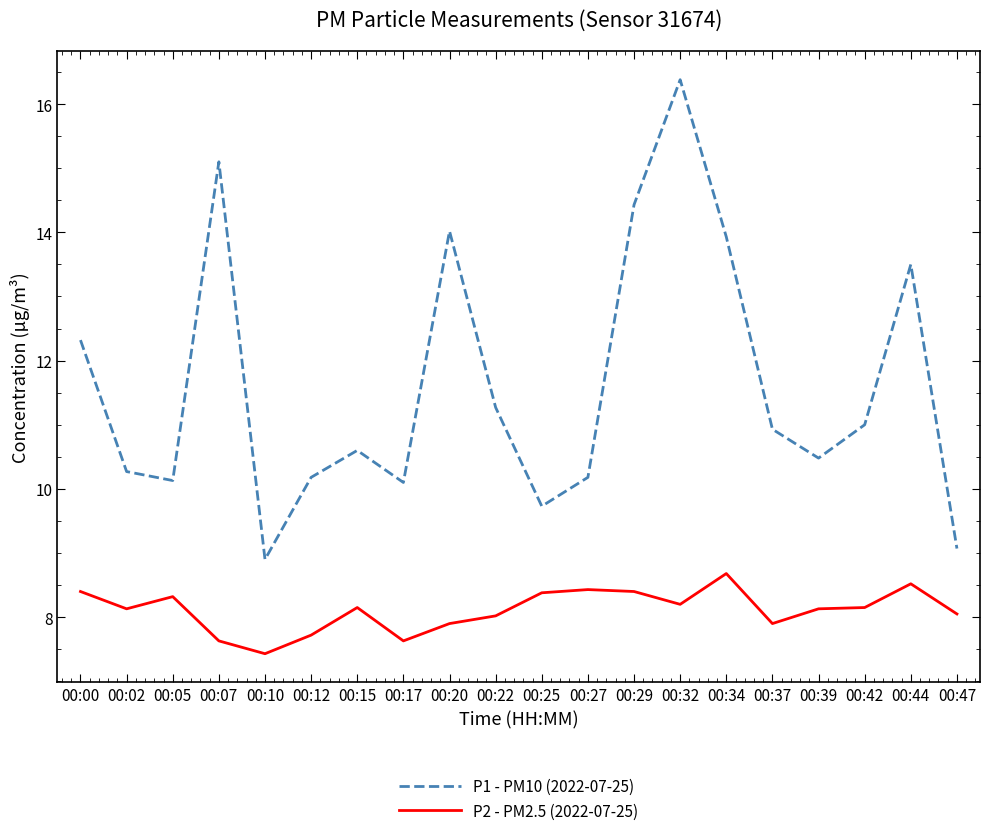

At how many categories does at least one series exceed 13?

6